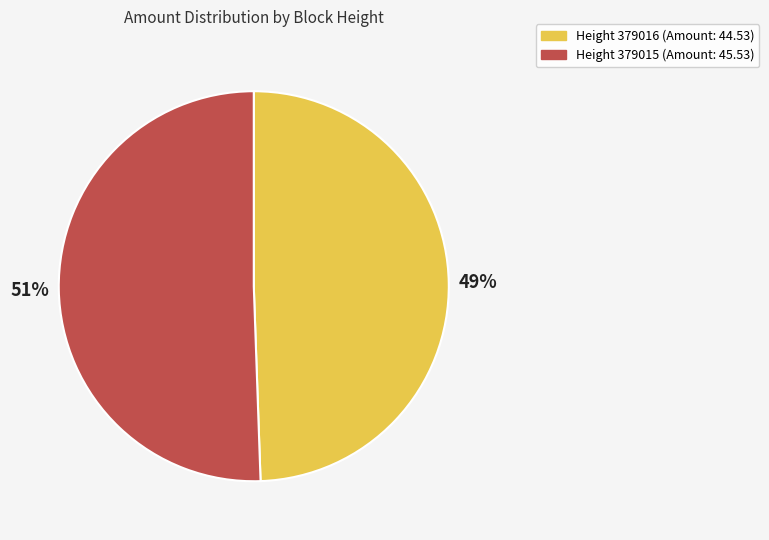

Which slice is the smallest?

Height 379016 (Amount: 44.53)